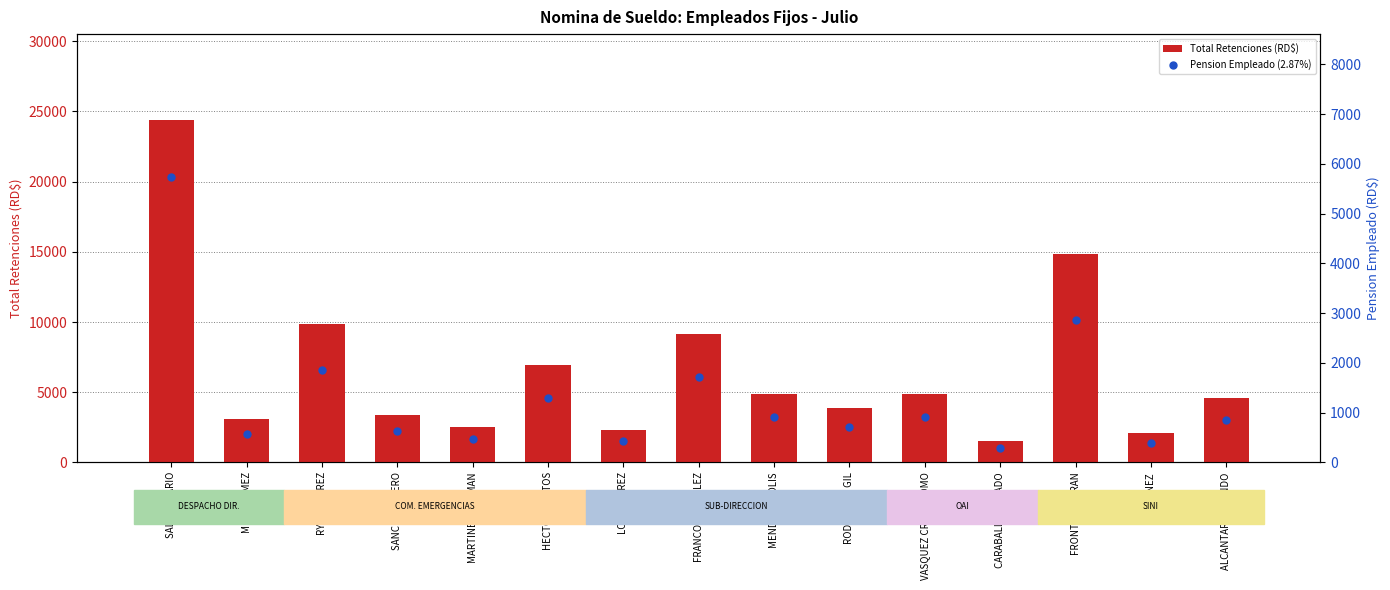

Is the value of Pension Empleado (2.87%) at CARABALLO ROSADO greater than the value of Total Retenciones (RD$) at MESA GOMEZ?

No